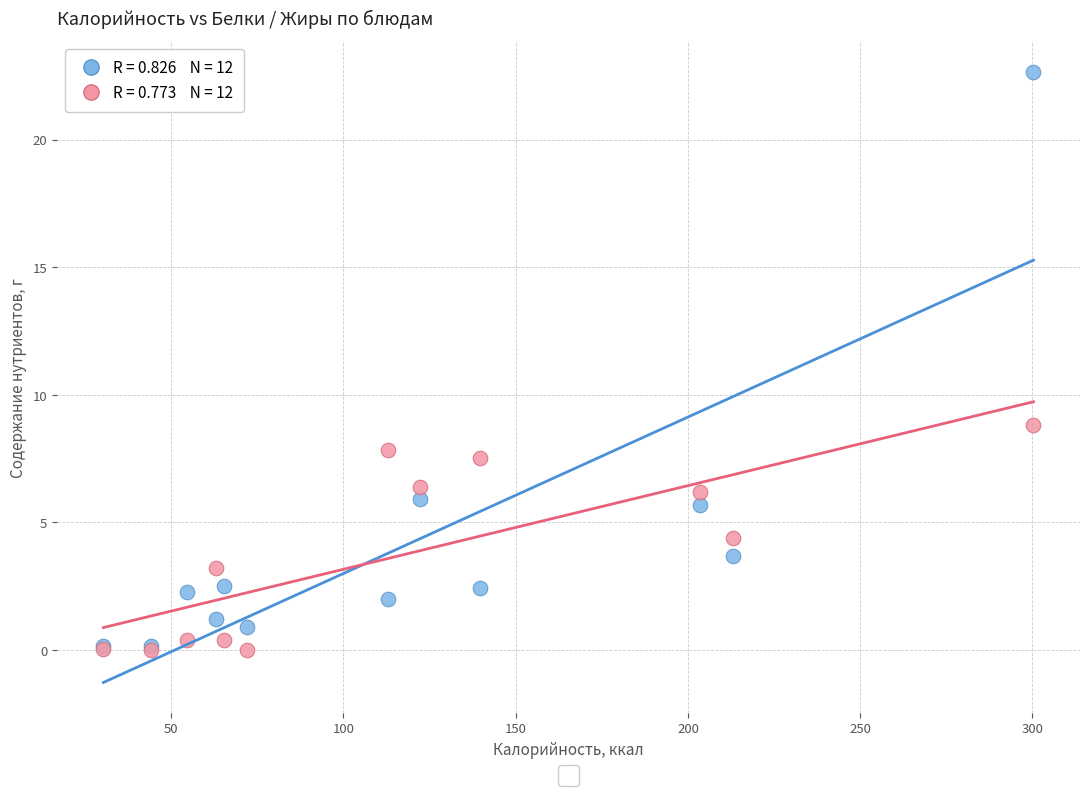

Across all series, what Y value is closest to 11?

8.8